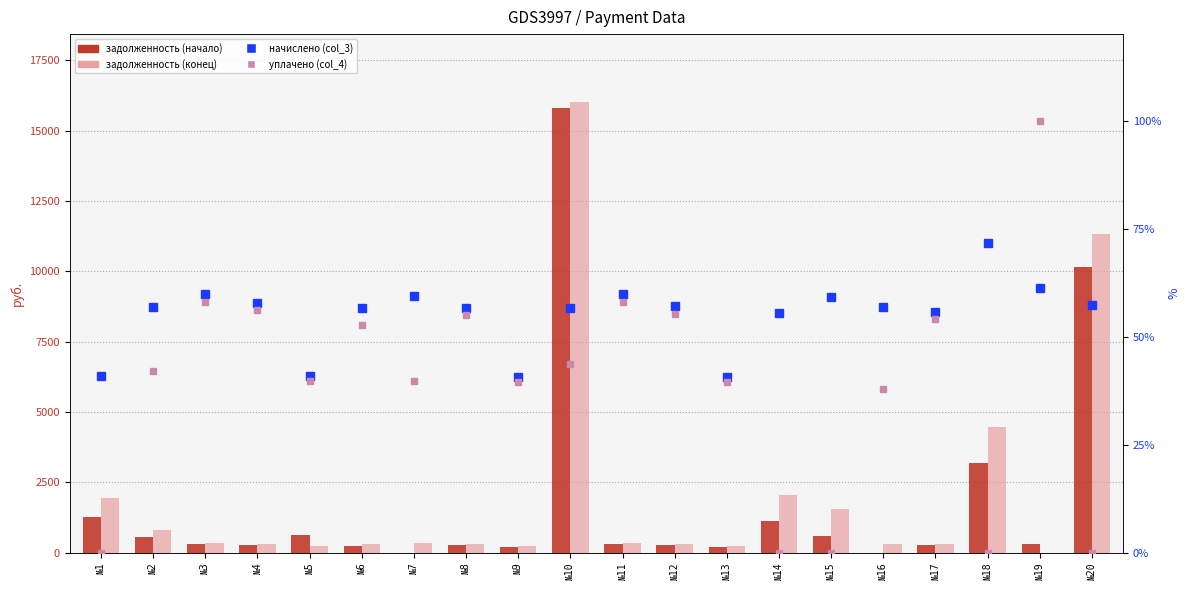

What is the difference between the second highest and minimum values in the задолженность (col_1) series?

10136.9